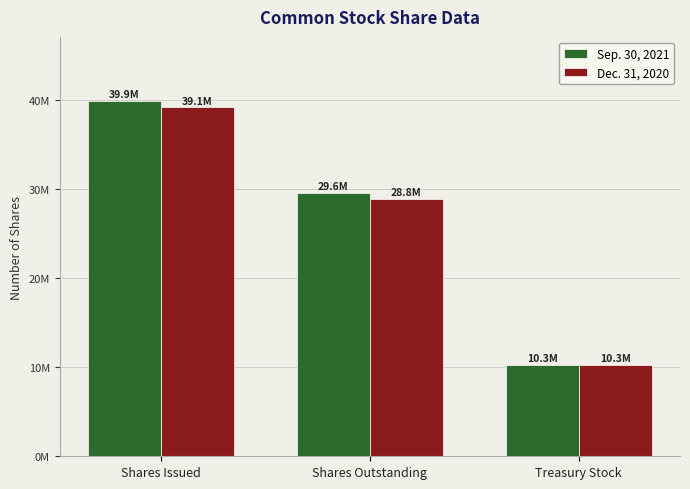

What is the highest value of the Sep. 30, 2021 series?

39873255